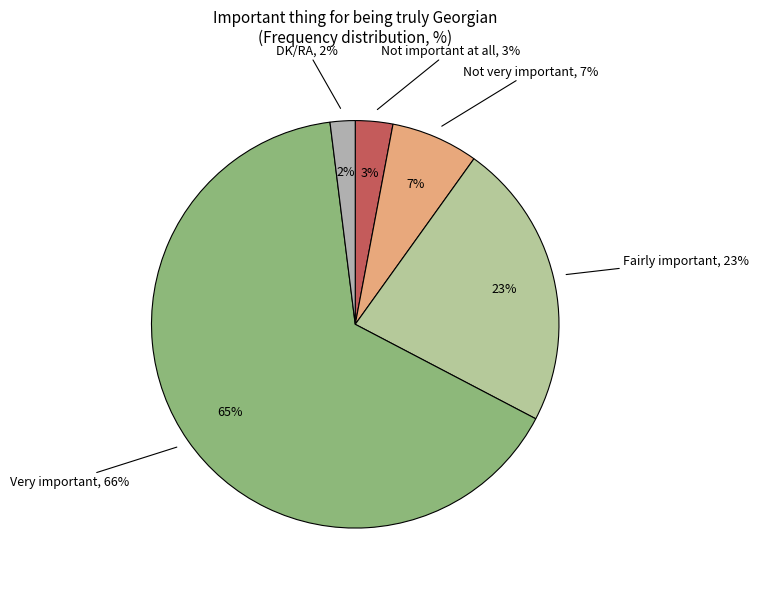

What percentage is the Not important at all slice, to the nearest percent?

3%